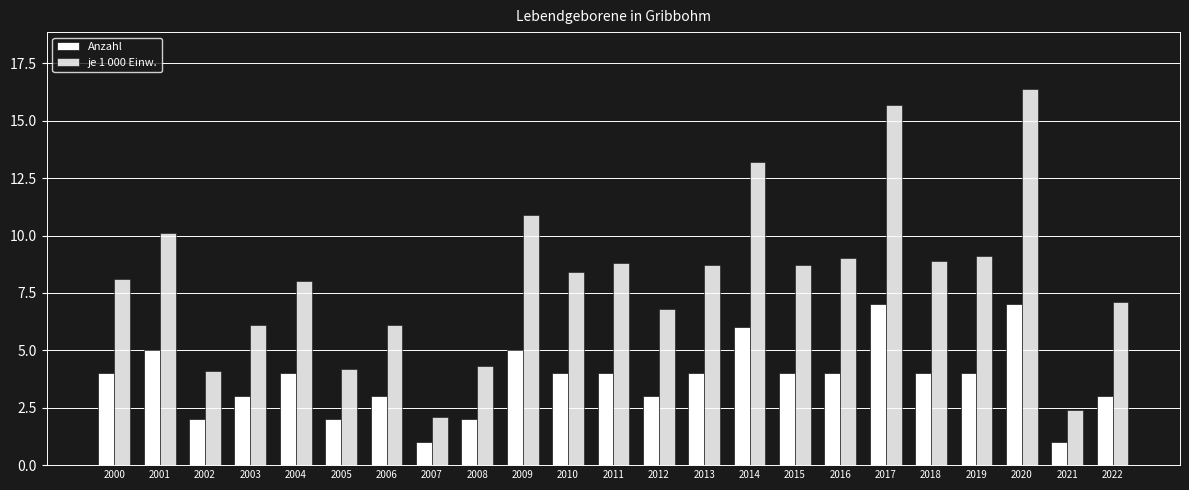

How many data points does each series have?

23